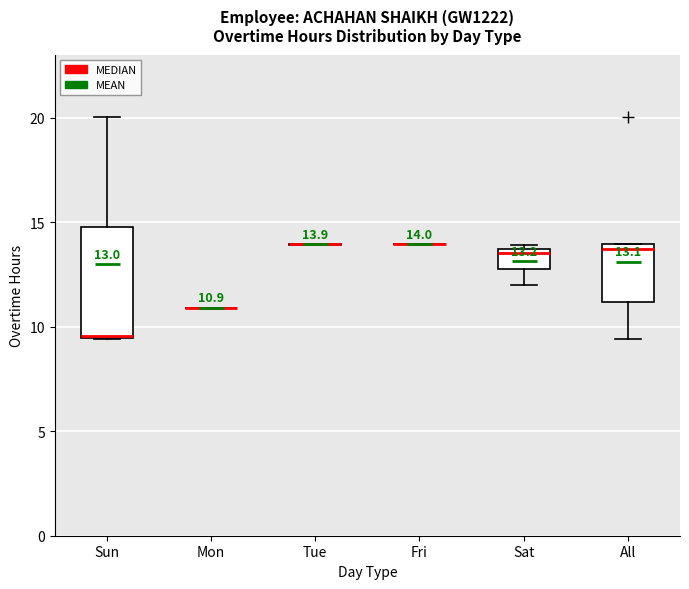

Comparing the boxes themselves (not the whiskers), which one is the tallest?

Sun